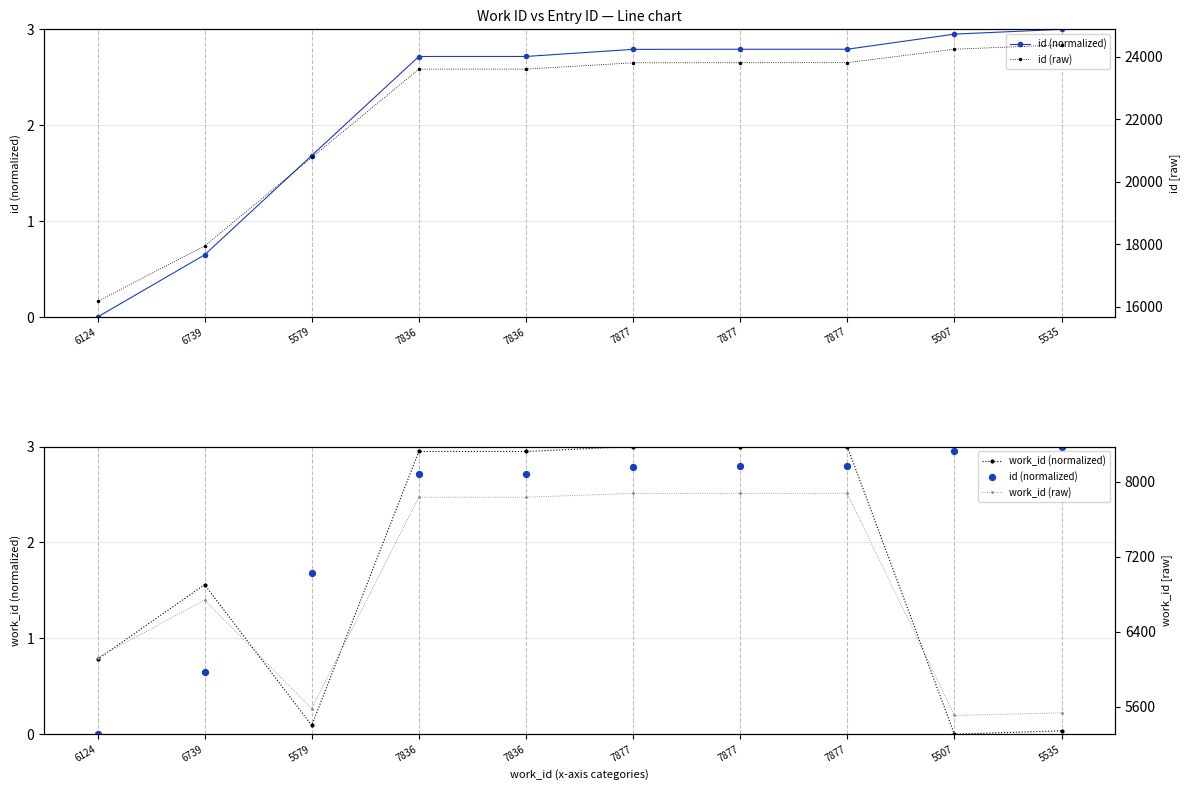

At how many categories does at least one series exceed 6502?

10